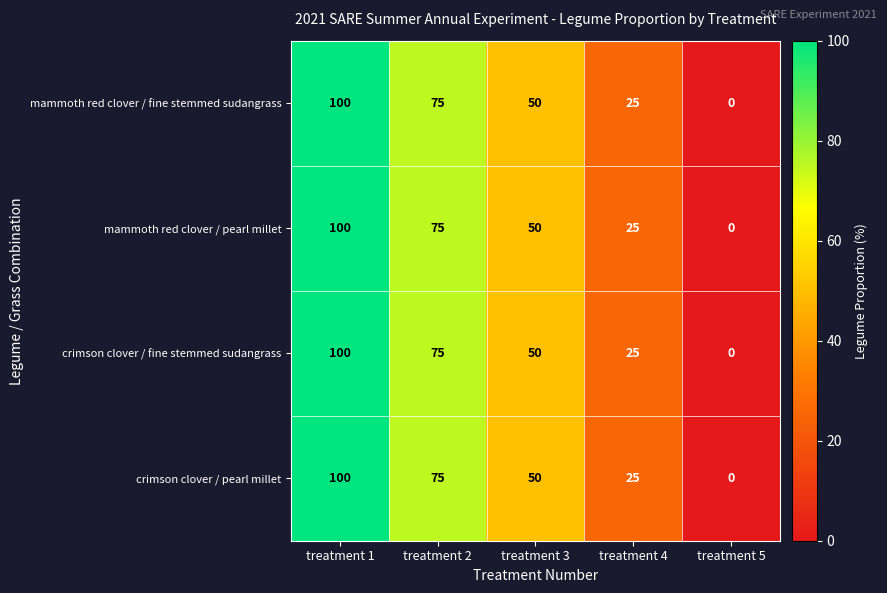

Is it true that mammoth red clover / pearl millet equals 100 at treatment 1?

True